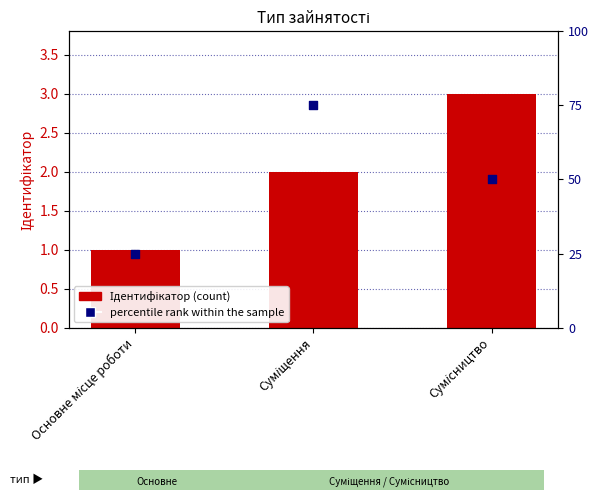

What are all the series names shown in the legend?

Ідентифікатор, percentile rank within the sample